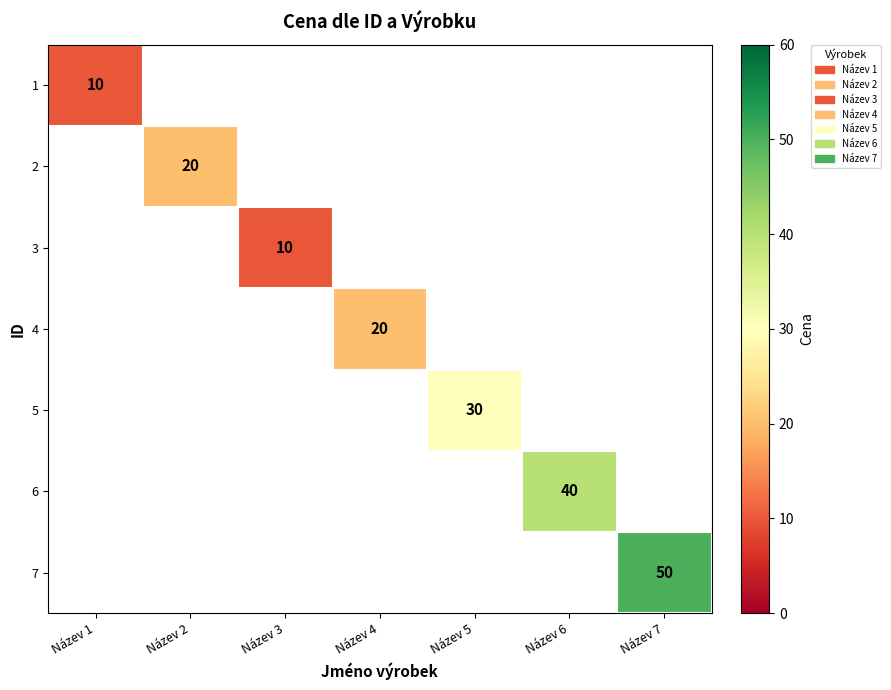

The value of 1 at Název 1 is 10. True or false?

True